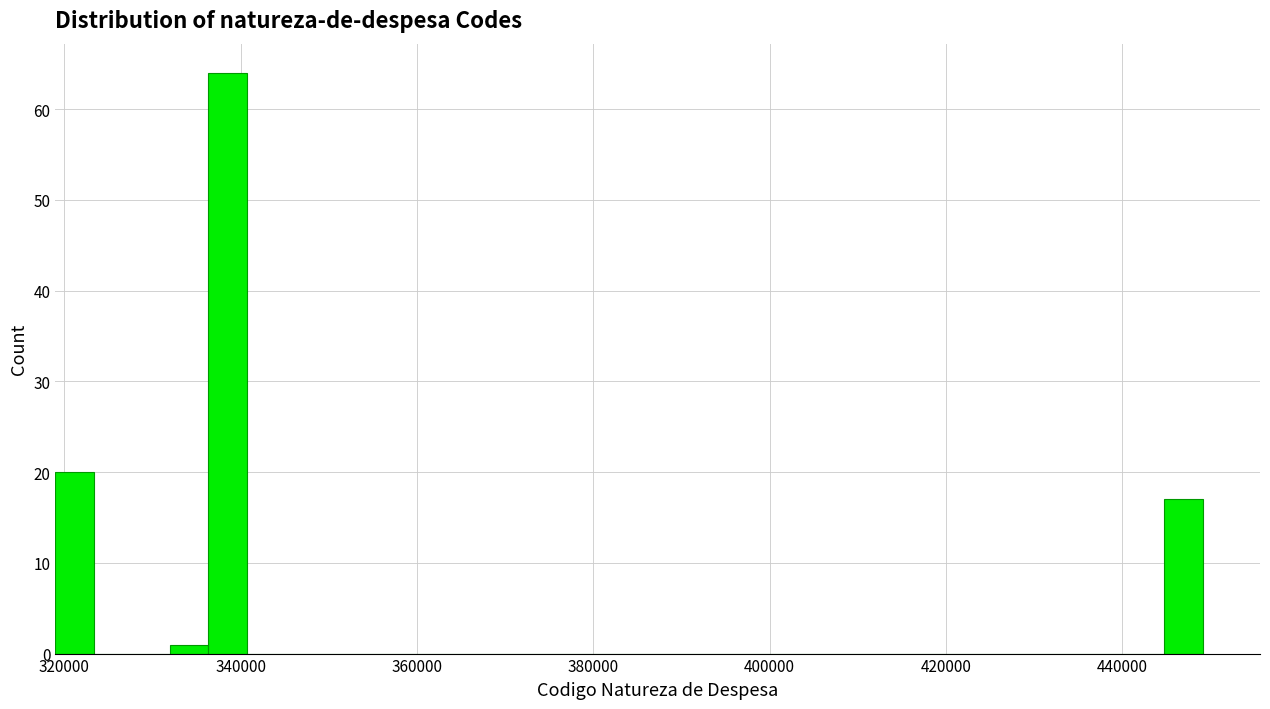

Around what value on the x-axis is the tallest bar? Give the approximate position of its centre, as read against the axis.

338000